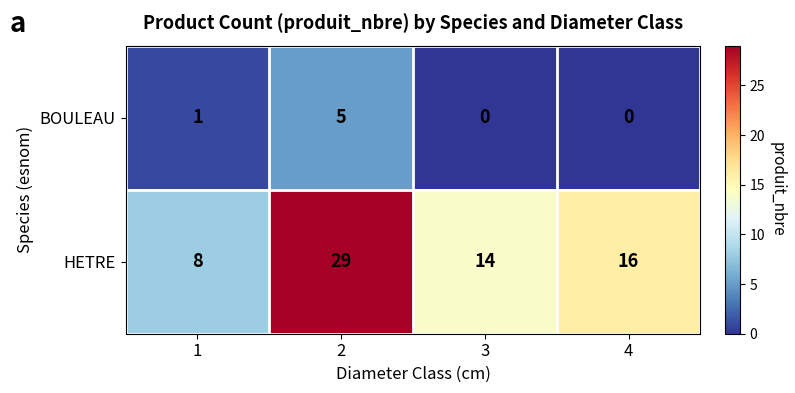

Which series changed the most between 1 and 3?

HETRE